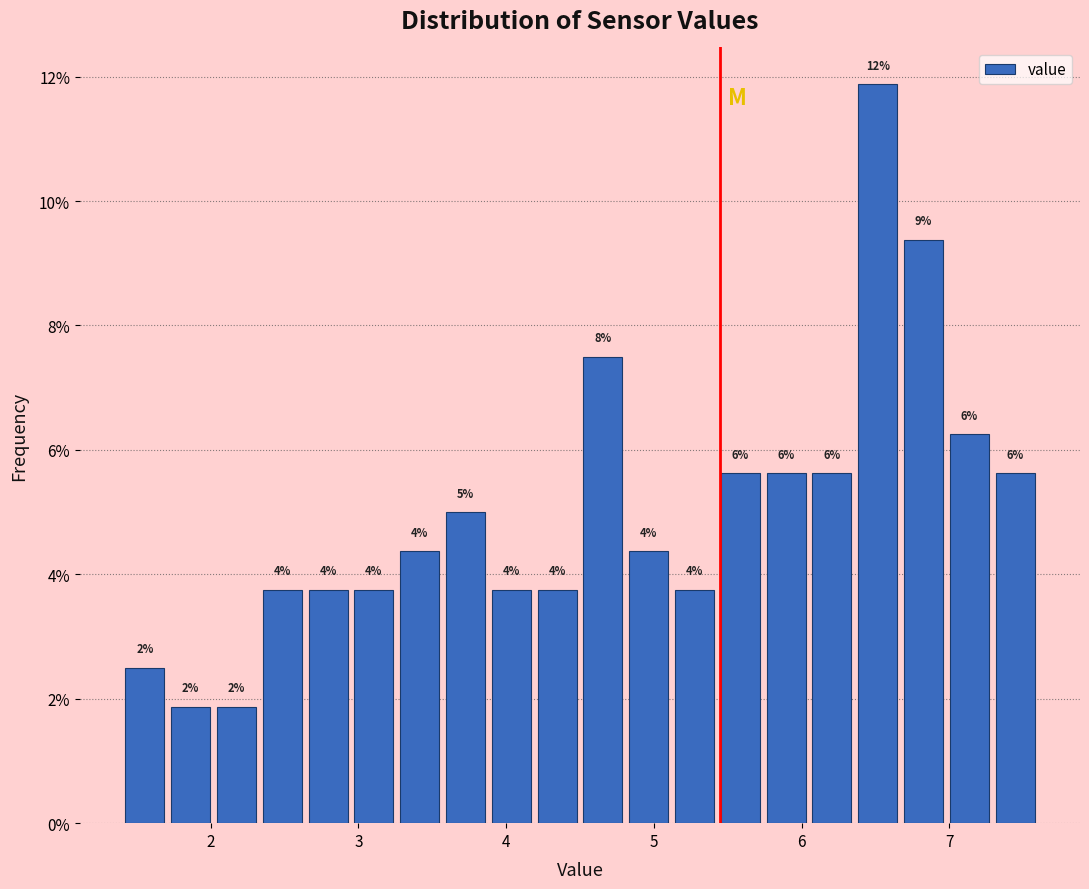

Read against the x-axis, roughly where is the centre of the tallest bar?

6.5